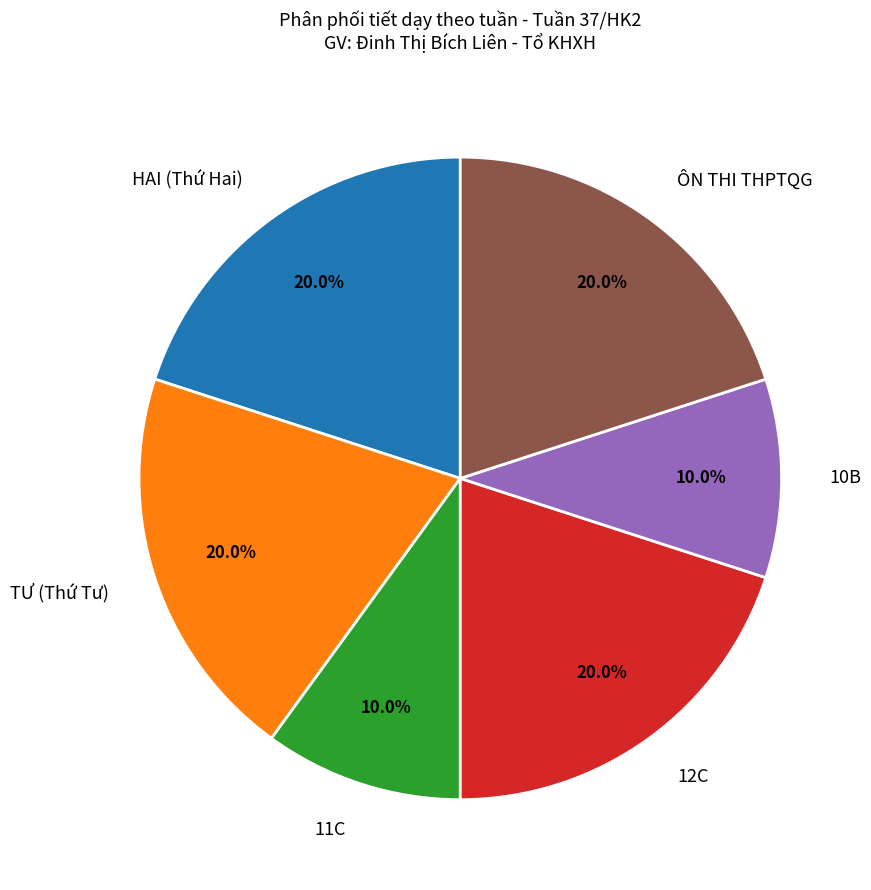

Count the number of slices in the pie.

6